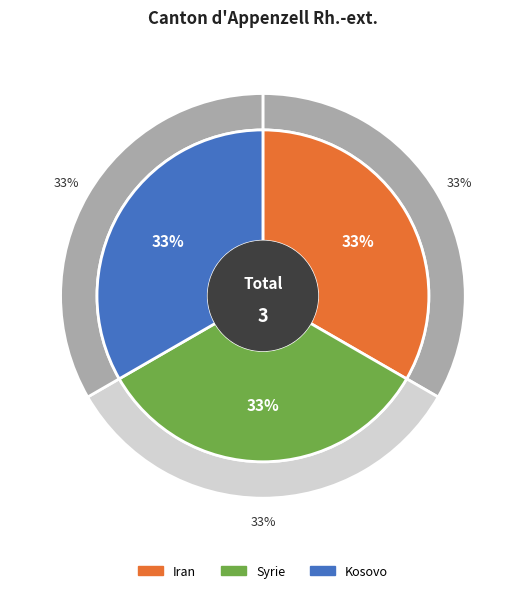

Is it true that Iran is 10% of the pie?

False